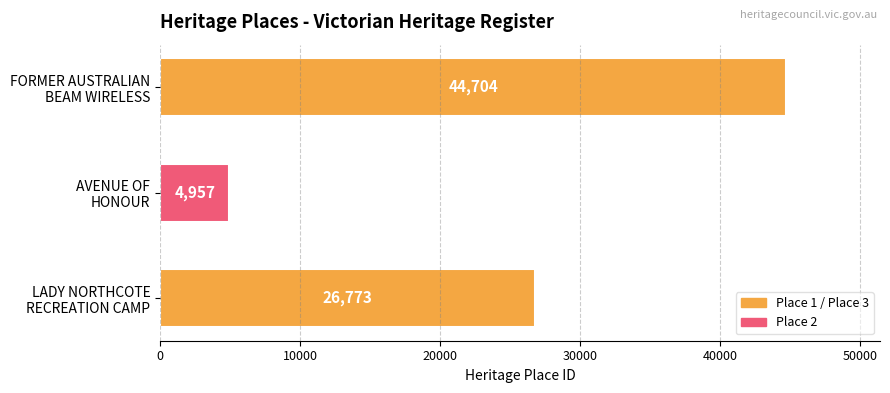

Reading top to bottom, transcribe all the data shown in this chart.

44704	4957	26773